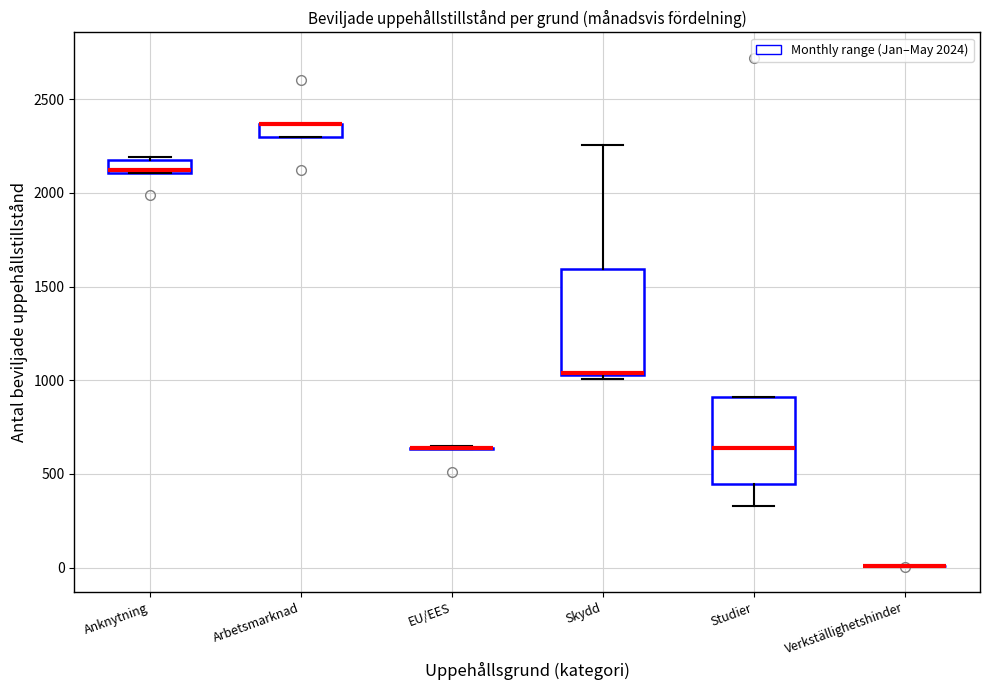

Comparing the boxes themselves (not the whiskers), which one is the tallest?

Skydd